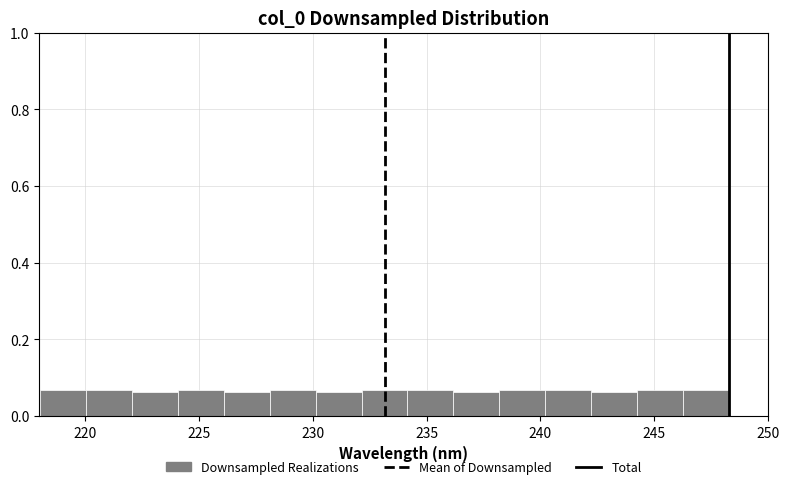

Reading left to right, transcribe this chart: for each bar, give the range it covers on the x-axis and its height. Neither the bar edges nor the heights are printed on the chart, so give them approximately, as read against the axes.

218.0 to 220.0: 0.06
220.0 to 222.0: 0.06
222.0 to 224.0: 0.06
224.0 to 226.0: 0.06
226.0 to 228.0: 0.06
228.0 to 230.0: 0.06
230.0 to 232.0: 0.06
232.0 to 234.0: 0.06
234.0 to 236.0: 0.06
236.0 to 238.0: 0.06
238.0 to 240.0: 0.06
240.0 to 242.0: 0.06
242.0 to 244.0: 0.06
244.0 to 246.0: 0.06
246.0 to 248.5: 0.06